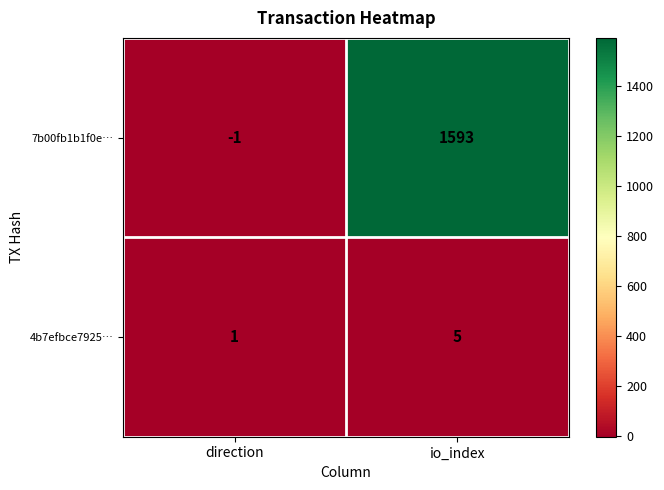

Is it true that 7b00fb1b1f0e… equals 1593 at io_index?

True